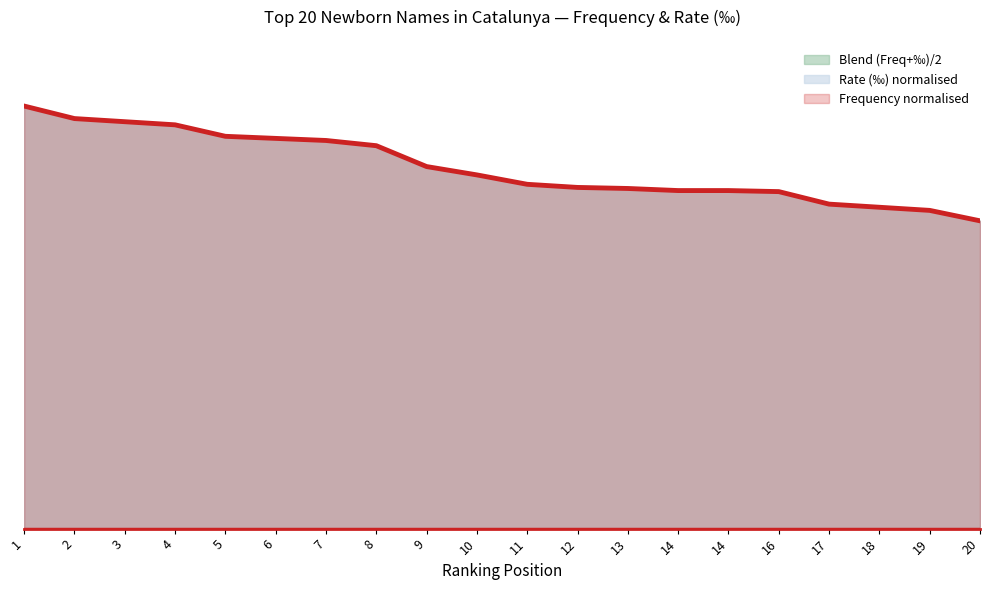

Reading left to right, list all the values displayed in this chart.

Frequency: 1=1.0	2=1.0	3=1.0	4=1.0	5=0.9	6=0.9	7=0.9	8=0.9	9=0.9	10=0.8	11=0.8	12=0.8	13=0.8	14=0.8	14=0.8	16=0.8	17=0.8	18=0.8	19=0.8	20=0.7
Permille: 1=1.0	2=1.0	3=1.0	4=1.0	5=0.9	6=0.9	7=0.9	8=0.9	9=0.9	10=0.8	11=0.8	12=0.8	13=0.8	14=0.8	14=0.8	16=0.8	17=0.8	18=0.8	19=0.8	20=0.7